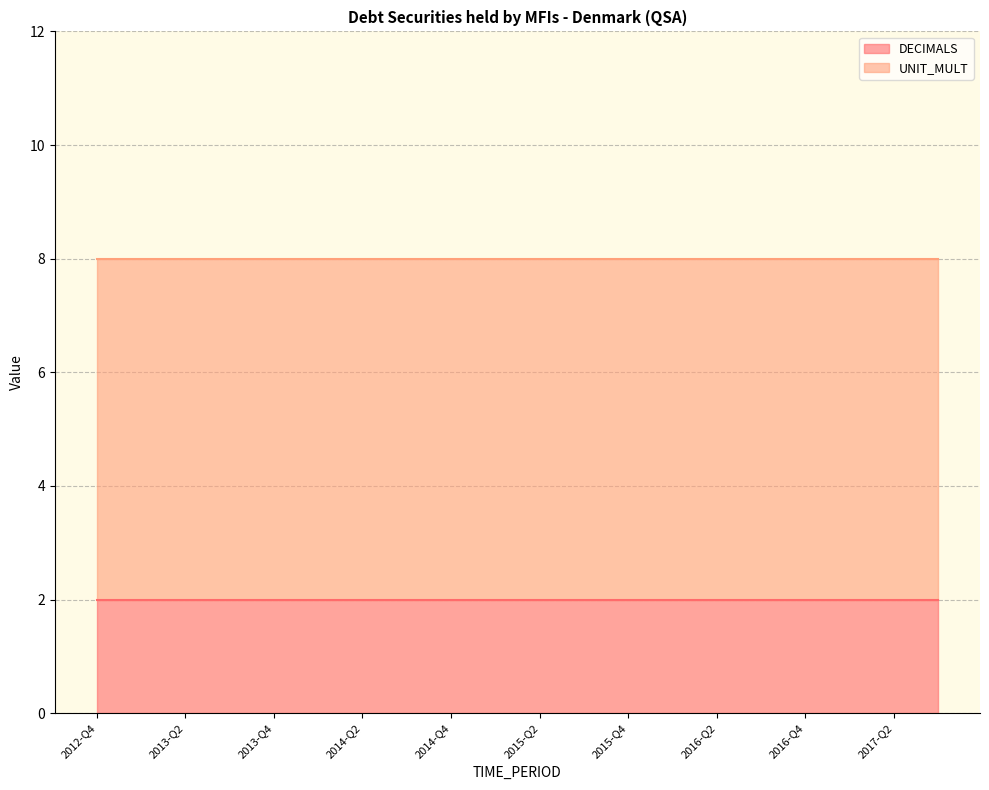

True or false: UNIT_MULT and DECIMALS cross at least once.

False